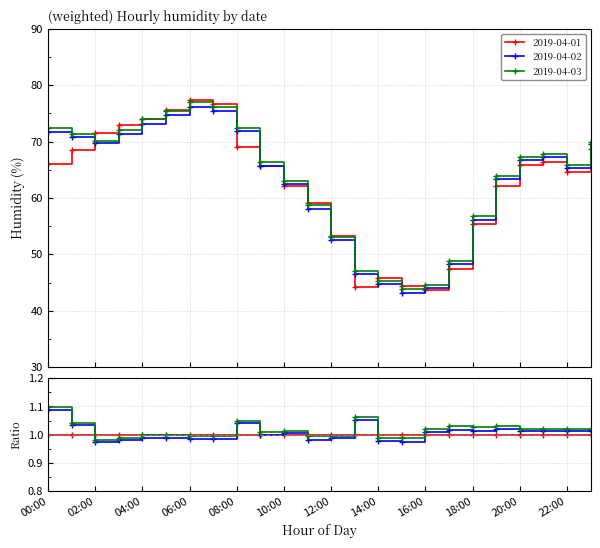

True or false: 2019-04-02 has more than 0 points higher than both neighbors.

True